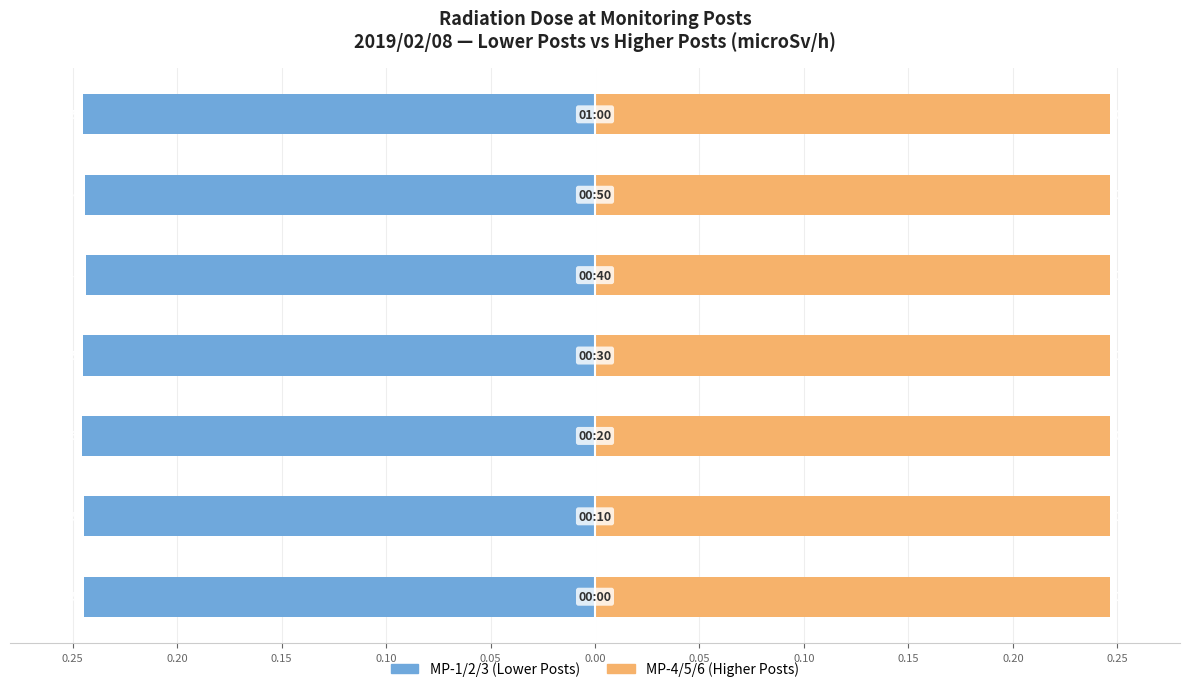

Is the value of MP-1/2/3 (Lower Posts) at 0.05 greater than the value of MP-4/5/6 (Higher Posts) at 0.15?

No